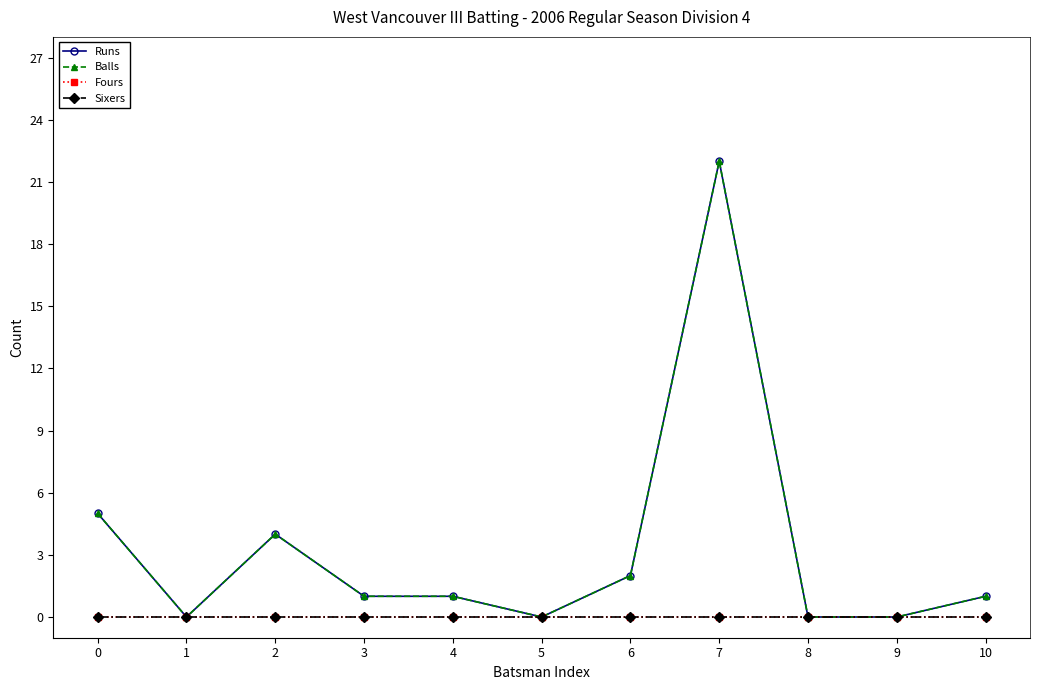

Is this an area chart (filled region under the line)?

No